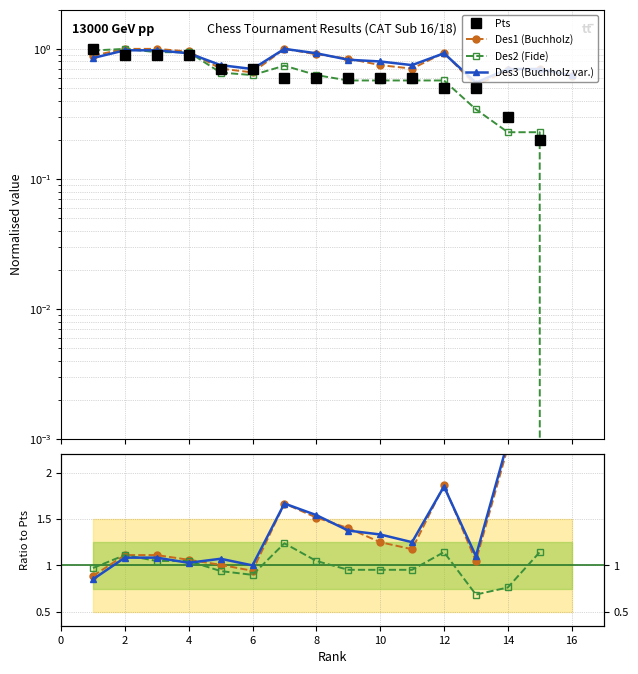

What is the approximate value of Des3 at 2?

1.0